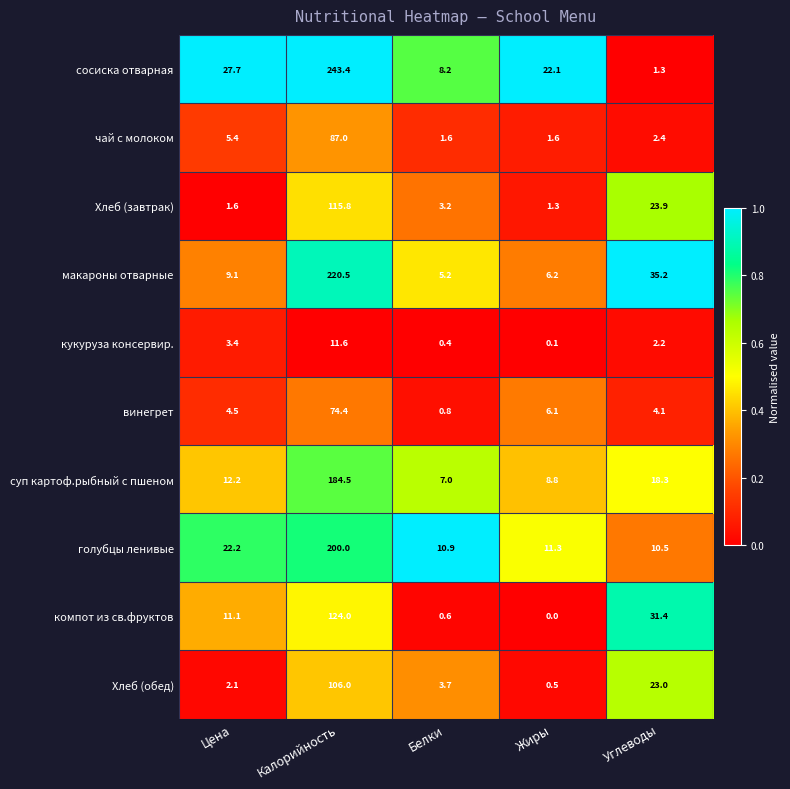

What is the spread (max minus min) of values at Цена?

26.1